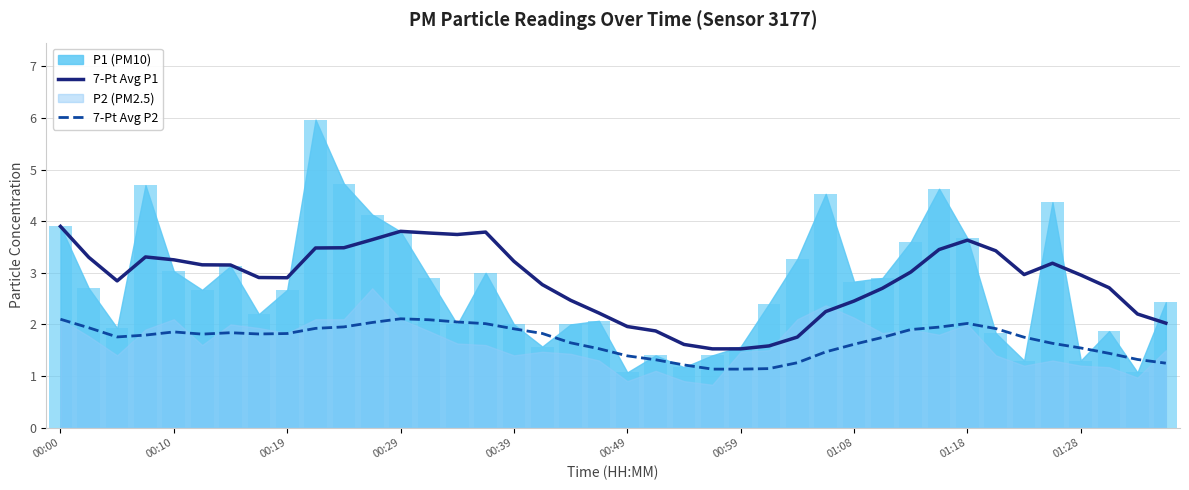

At which label is 7-Pt Avg P2 closest to 1?

23